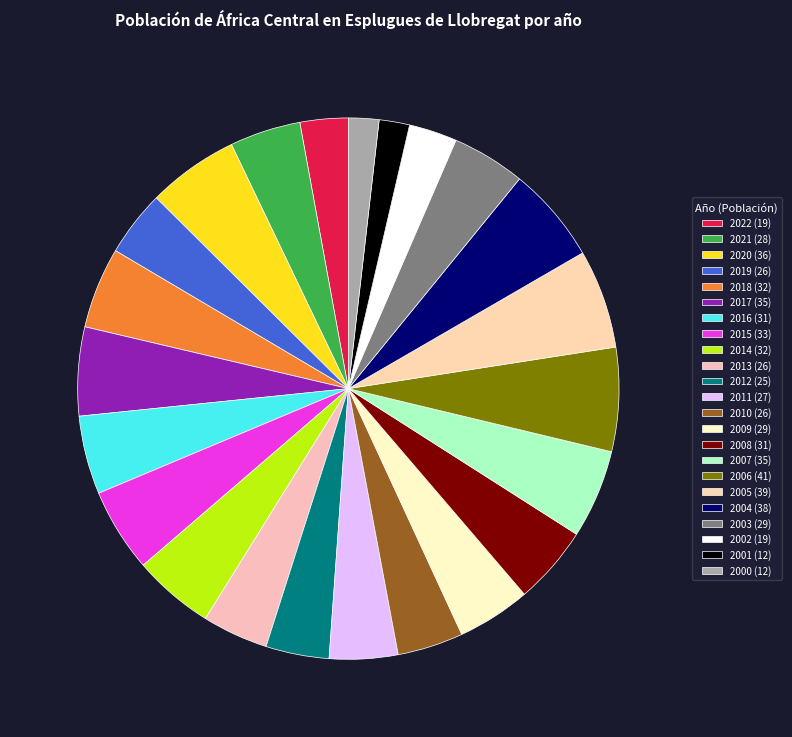

Rank the categories by value from lowest to highest.

2001, 2000, 2022, 2002, 2012, 2019, 2013, 2010, 2011, 2021, 2009, 2003, 2016, 2008, 2018, 2014, 2015, 2017, 2007, 2020, 2004, 2005, 2006